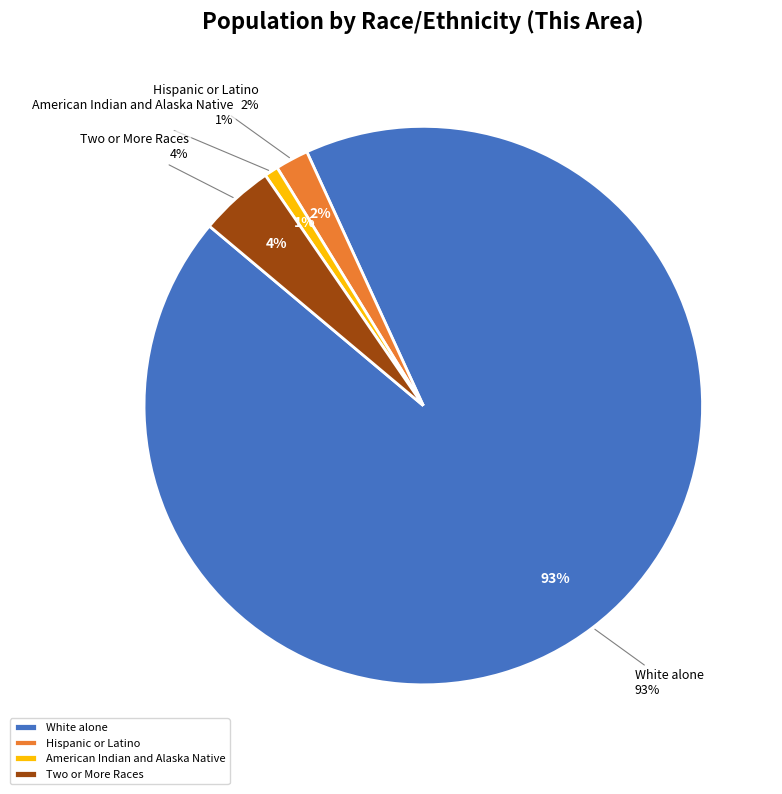

To the nearest percent, what is the combined percentage of Hispanic or Latino and Two or More Races?

6%